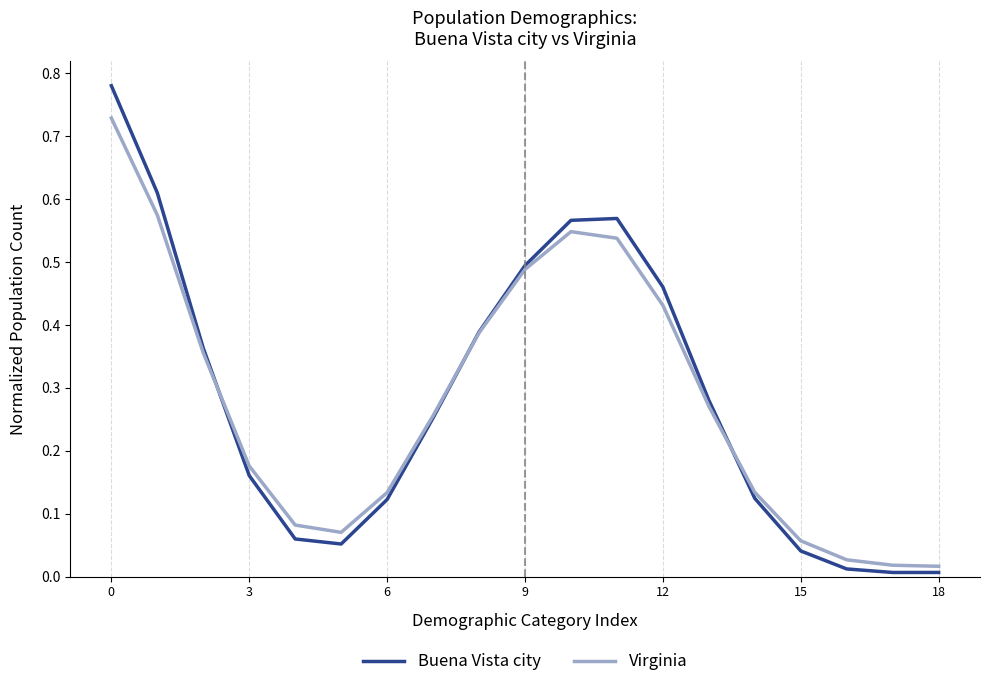

Which series has the widest spread of values?

Buena Vista city